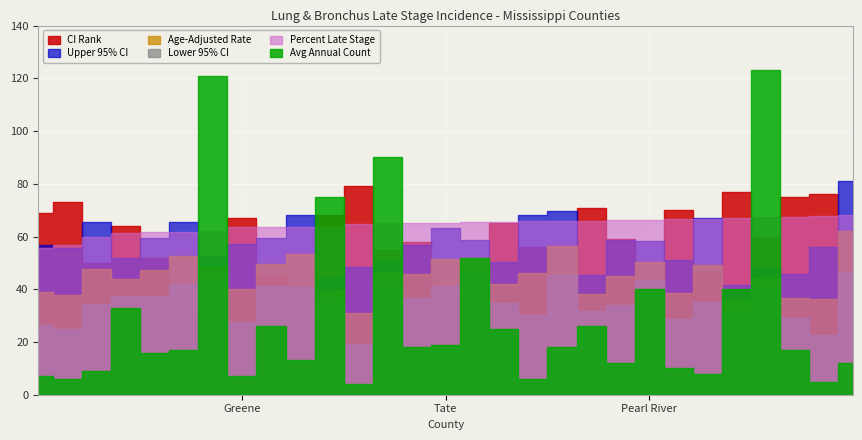

Reading left to right, transcribe all the data shown in this chart.

Percent Late Stage: 55.7	56.6	59.7	61.3	61.7	61.7	61.9	63.5	63.5	63.7	63.7	64.7	65.1	65.2	65.3	65.4	65.5	65.9	65.9	66.0	66.3	66.3	66.7	66.7	67.2	67.3	67.5	67.6	68.2
Age-Adjusted Rate: 39.1	37.7	47.7	44.0	47.3	52.7	48.5	40.1	49.7	53.2	39.8	31.1	46.1	45.7	51.3	51.8	41.9	46.0	56.3	38.2	45.0	50.4	38.6	49.1	35.9	44.4	36.6	36.4	61.9
Upper 95% CI: 56.7	55.8	65.4	51.7	59.3	65.6	52.7	57.0	59.5	68.3	44.1	48.5	50.6	56.8	63.1	58.6	50.2	68.1	69.6	45.5	58.5	58.2	51.2	67.0	41.5	48.2	45.7	56.2	81.2
Lower 95% CI: 26.6	24.8	34.3	37.3	37.3	42.0	44.6	27.5	41.2	40.9	35.8	19.2	41.8	36.5	41.4	45.6	34.8	30.4	45.3	31.8	34.1	43.5	28.8	35.2	30.9	40.9	29.0	22.8	46.5
Avg Annual Count: 7.0	6.0	9.0	33.0	16.0	17.0	121.0	7.0	26.0	13.0	75.0	4.0	90.0	18.0	19.0	52.0	25.0	6.0	18.0	26.0	12.0	40.0	10.0	8.0	40.0	123.0	17.0	5.0	12.0
CI Rank: 69.0	73.0	50.0	64.0	52.0	29.0	48.0	67.0	45.0	26.0	68.0	79.0	55.0	58.0	36.0	34.0	65.0	56.0	17.0	71.0	59.0	41.0	70.0	47.0	77.0	60.0	75.0	76.0	5.0